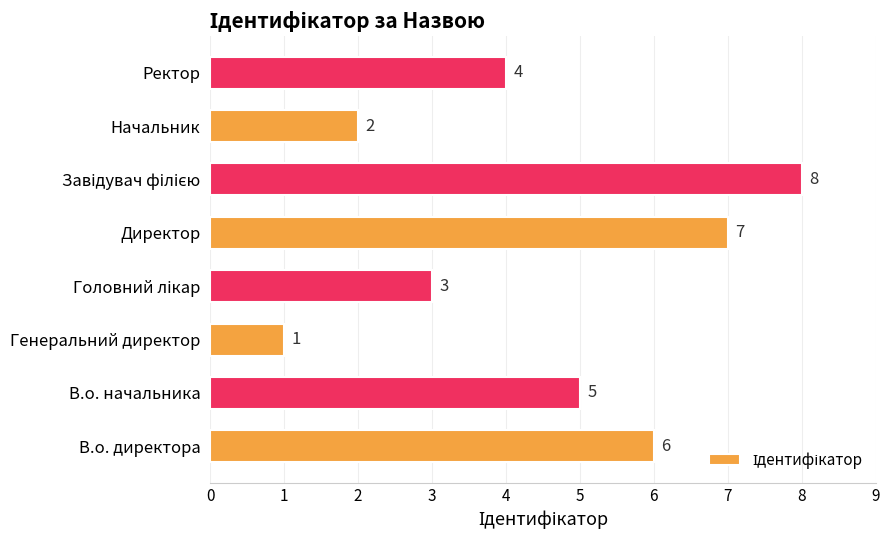

What is the sum of all values?

36